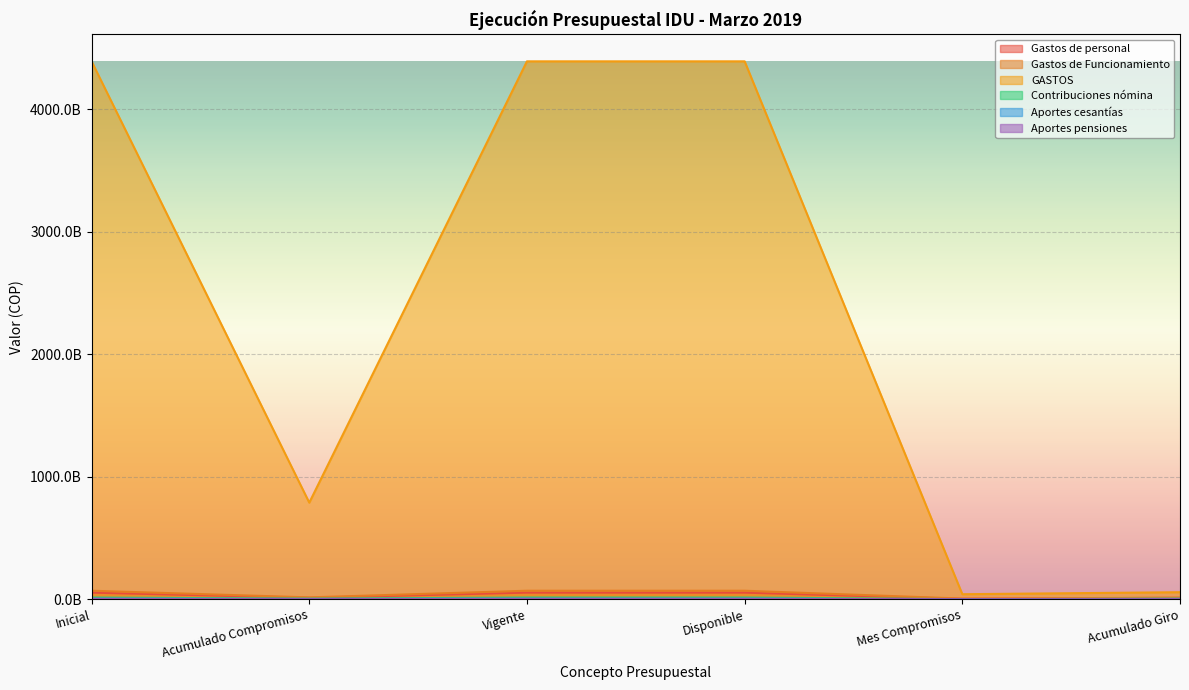

What value does the Gastos de Funcionamiento series have at Vigente?

69524860000